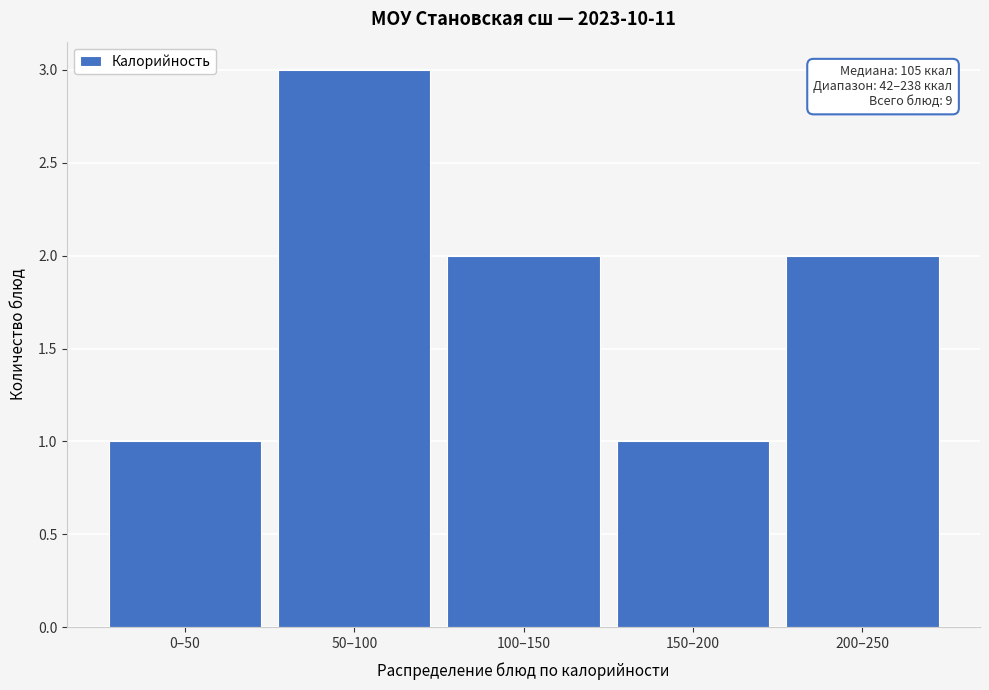

Reading left to right, transcribe all the data shown in this chart.

0–50=1	50–100=3	100–150=2	150–200=1	200–250=2